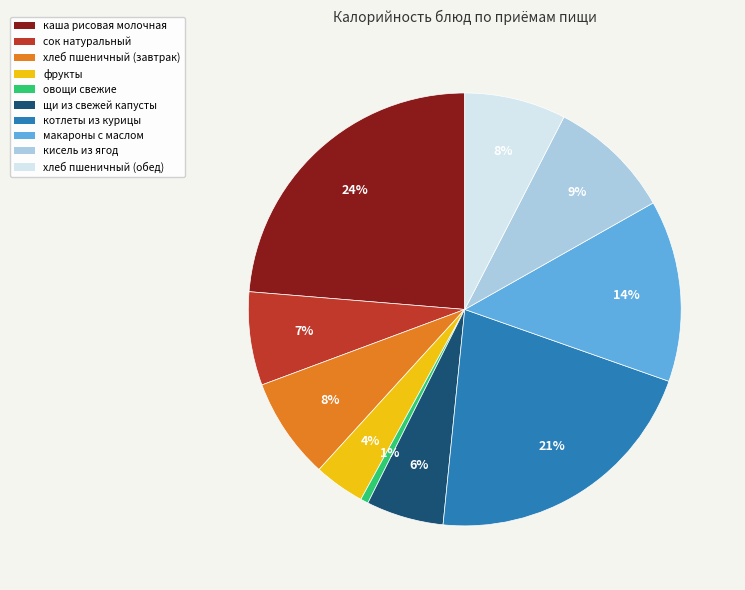

To the nearest percent, what is the average slice percentage?

10%